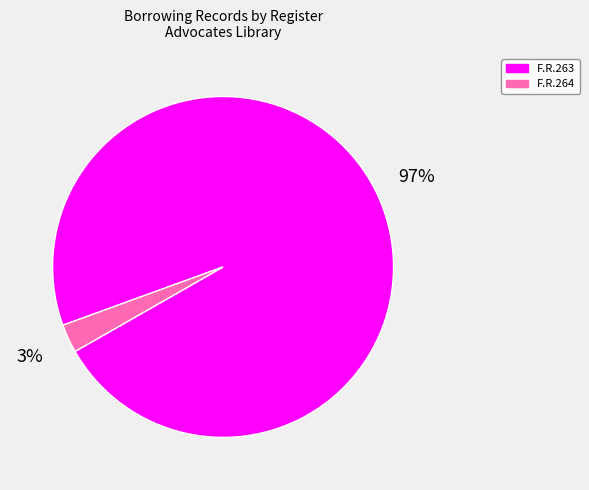

Does any single category account for the majority?

Yes